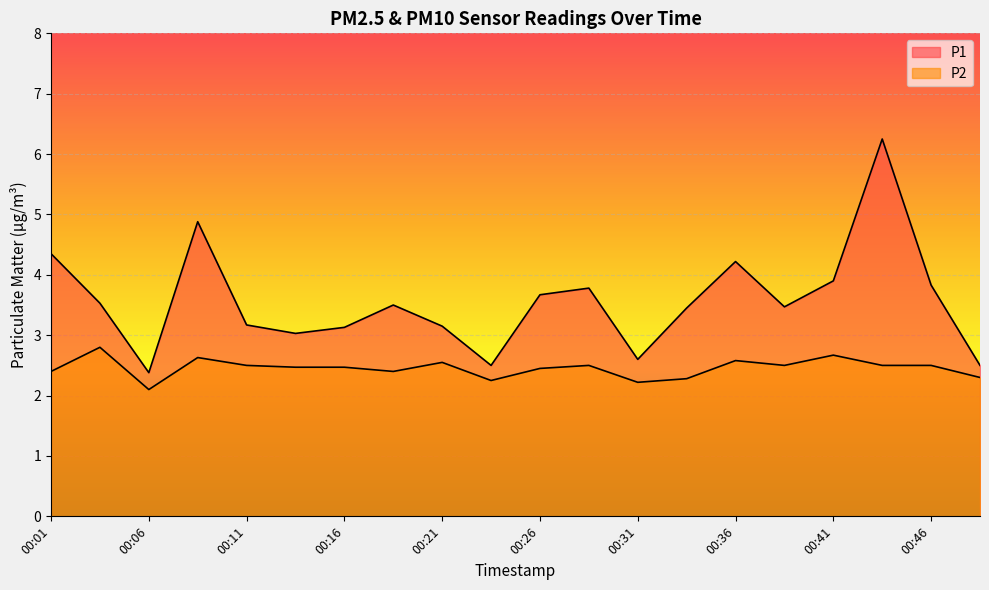

At which category is the sum across all series the highest?

00:43